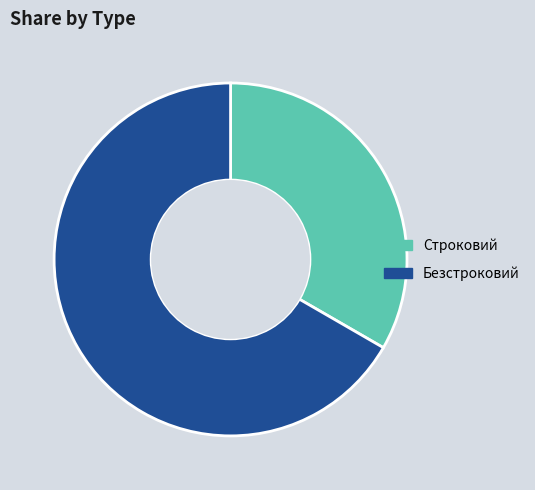

Does Строковий account for over 50% of the chart?

No